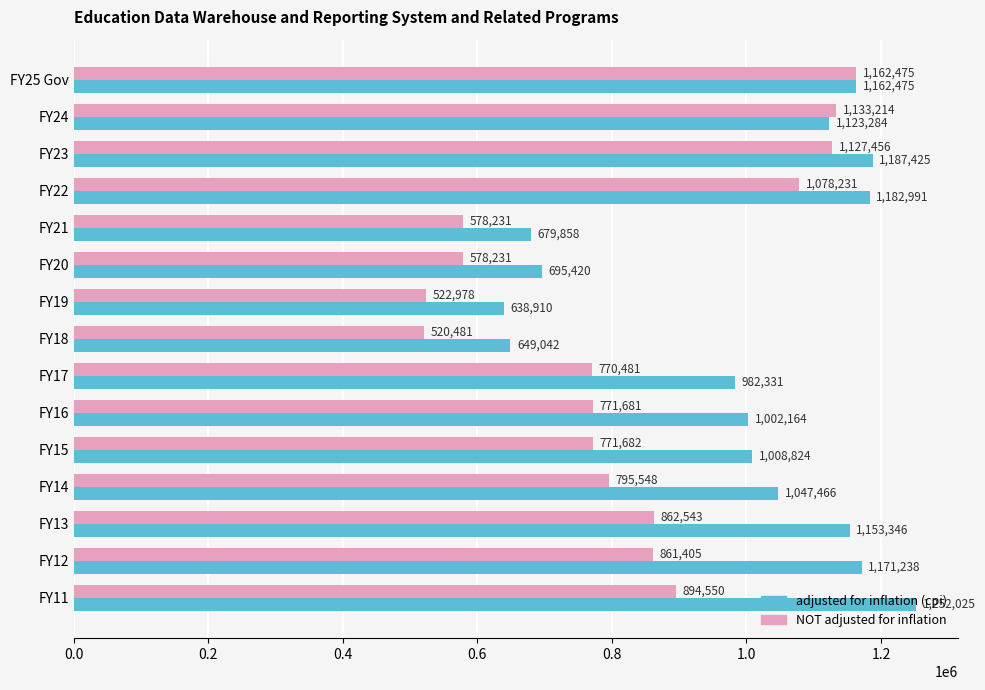

What is the difference between the NOT adjusted for inflation values at FY17 and FY13?

92062